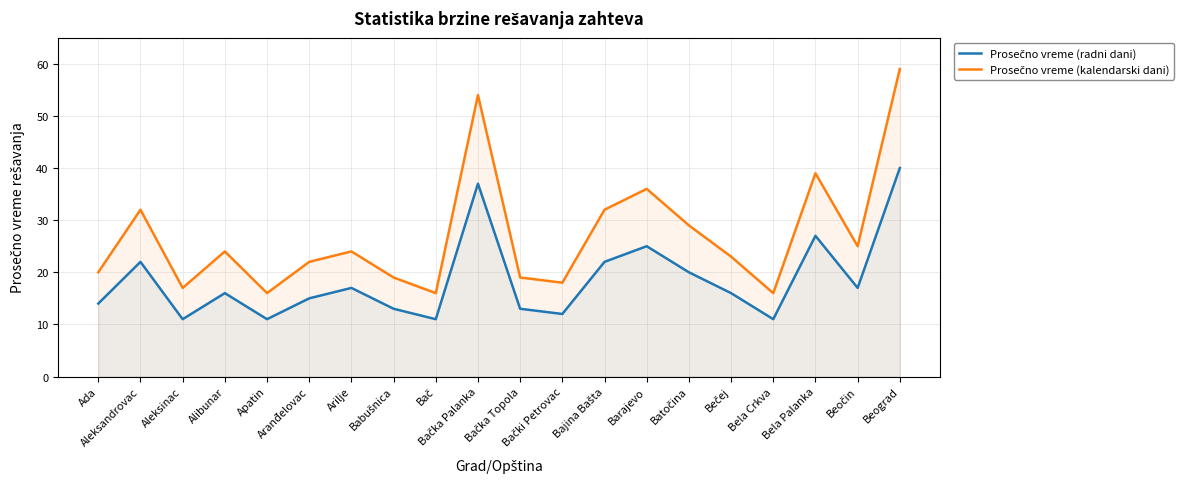

At Arilje, list the series in order from smallest to largest.

Prosečno vreme (radni dani), Prosečno vreme (kalendarski dani)